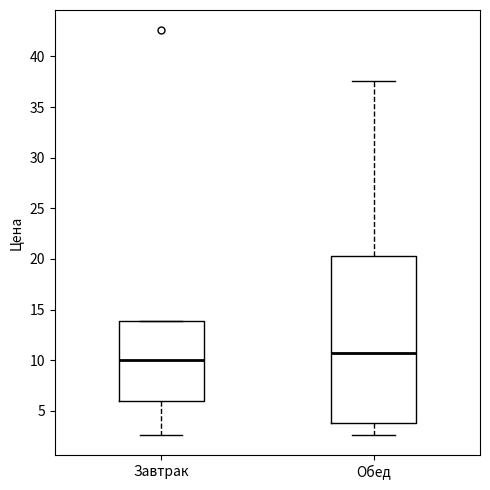

Comparing the boxes themselves (not the whiskers), which one is the tallest?

Обед